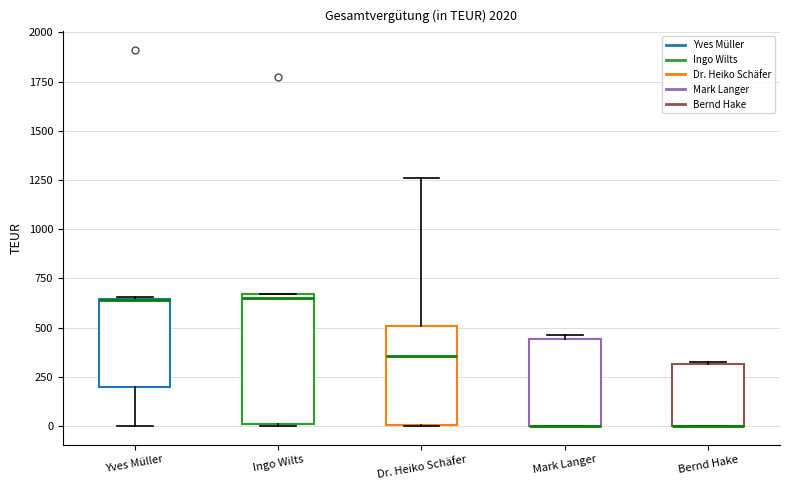

Reading left to right, transcribe this box plot: for each box, give where its median line is, the range the box spans, and where its two whiskers end, as read against the y-axis. The values are not printed on the chart, so give them approximately, as read against the axis.

Yves Müller: median 650 (drawn on the box's upper edge), box 200 to 650, whiskers 0 to 650
Ingo Wilts: median 650 (just below the box's upper edge), box 0 to 650, whiskers 0 to 650
Dr. Heiko Schäfer: median 350, box 0 to 500, whiskers 0 to 1250
Mark Langer: median 0 (drawn on the box's lower edge), box 0 to 450, whiskers 0 to 450 (just above the box's upper edge)
Bernd Hake: median 0 (drawn on the box's lower edge), box 0 to 300, whiskers 0 to 350